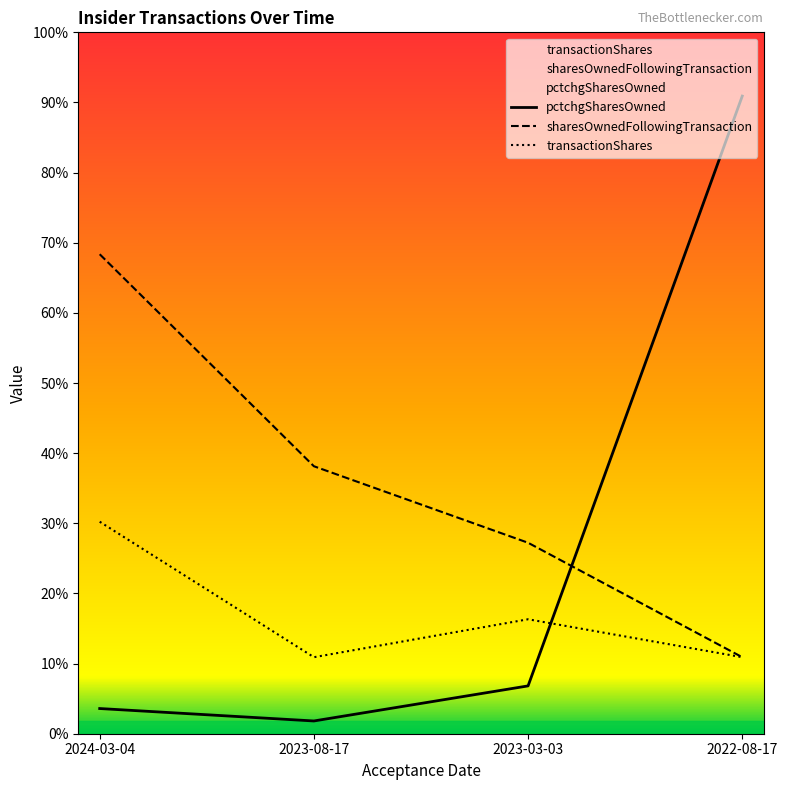

What position from the left is 2024-03-04?

1